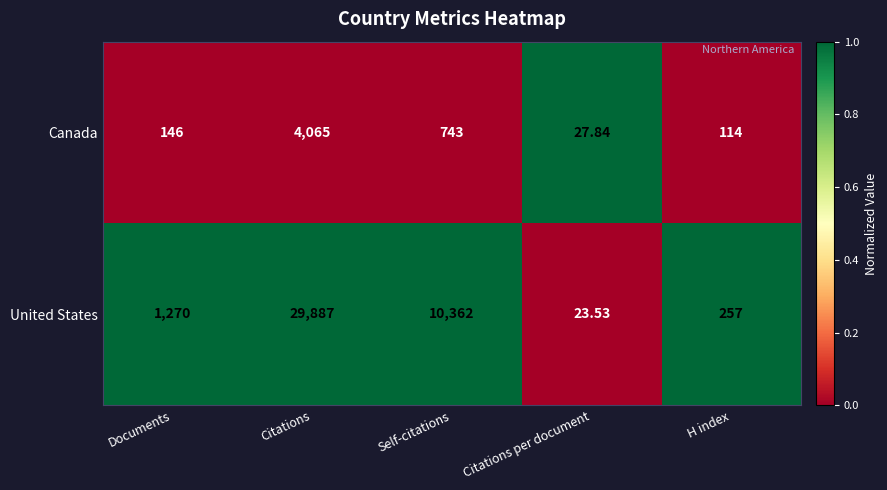

At which category does the chart reach its minimum across all series?

Citations per document